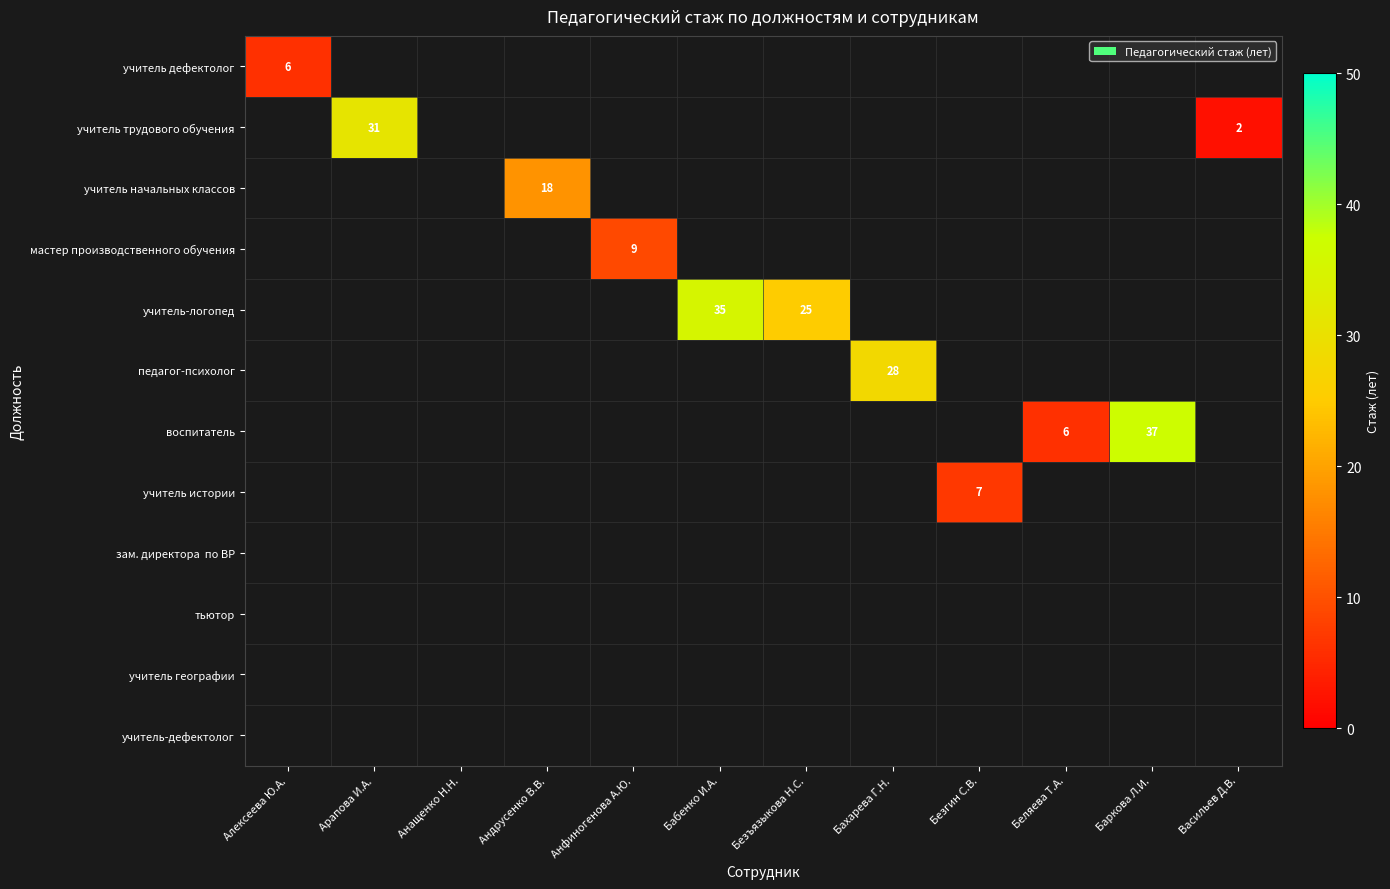

The учитель трудового обучения series shows 2 at Васильев Д.В.. True or false?

True